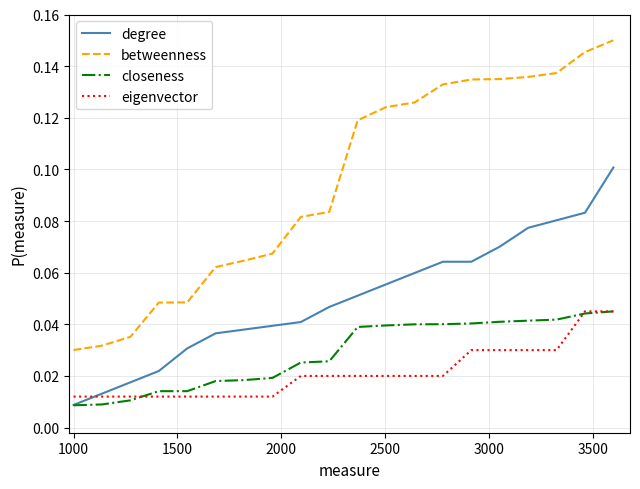

True or false: degree and betweenness intersect in this chart.

False